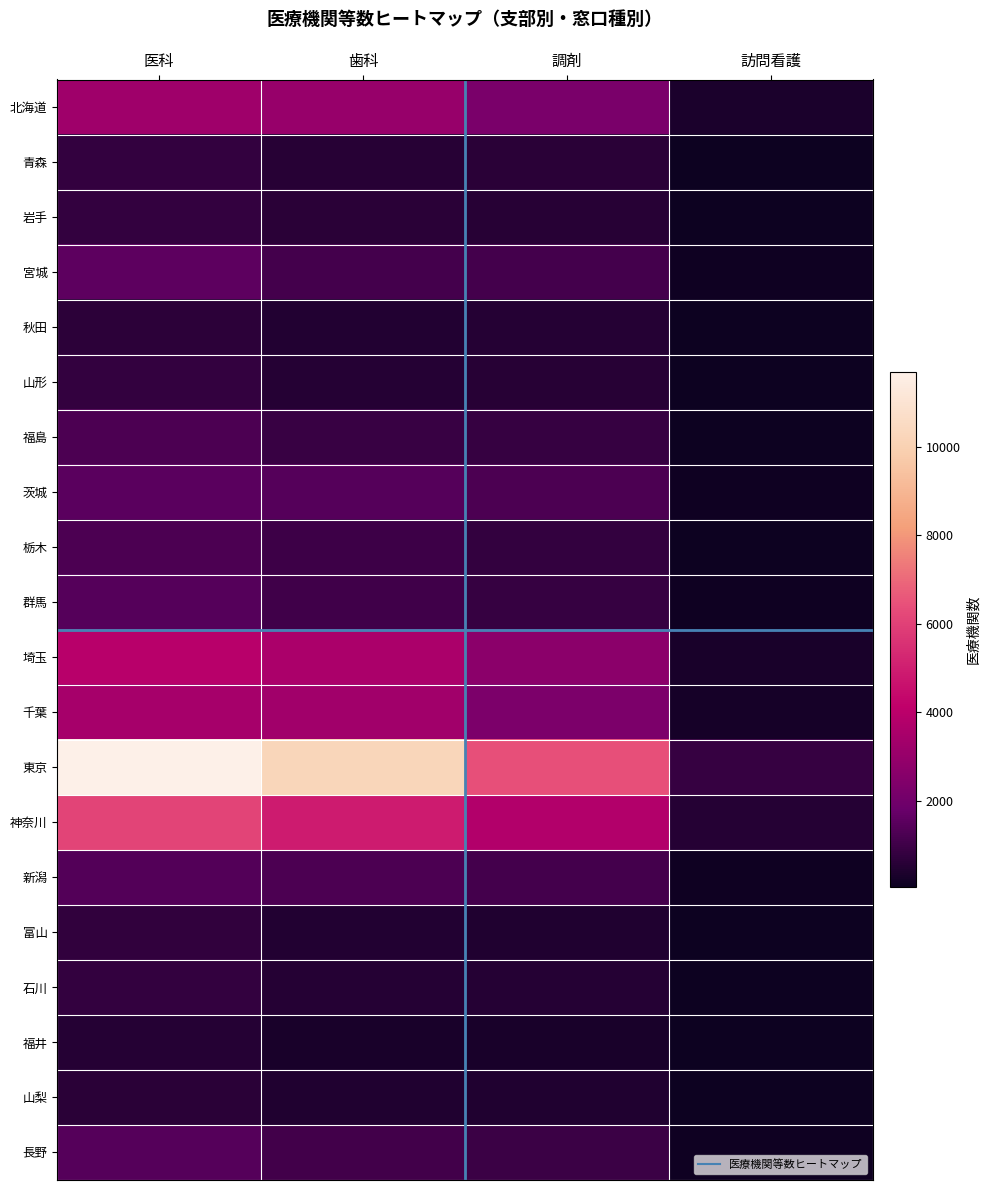

Rank the series by their maximum value, from highest to lowest.

東京, 神奈川, 埼玉, 千葉, 北海道, 宮城, 茨城, 群馬, 長野, 新潟, 栃木, 福島, 山形, 石川, 青森, 岩手, 富山, 秋田, 山梨, 福井